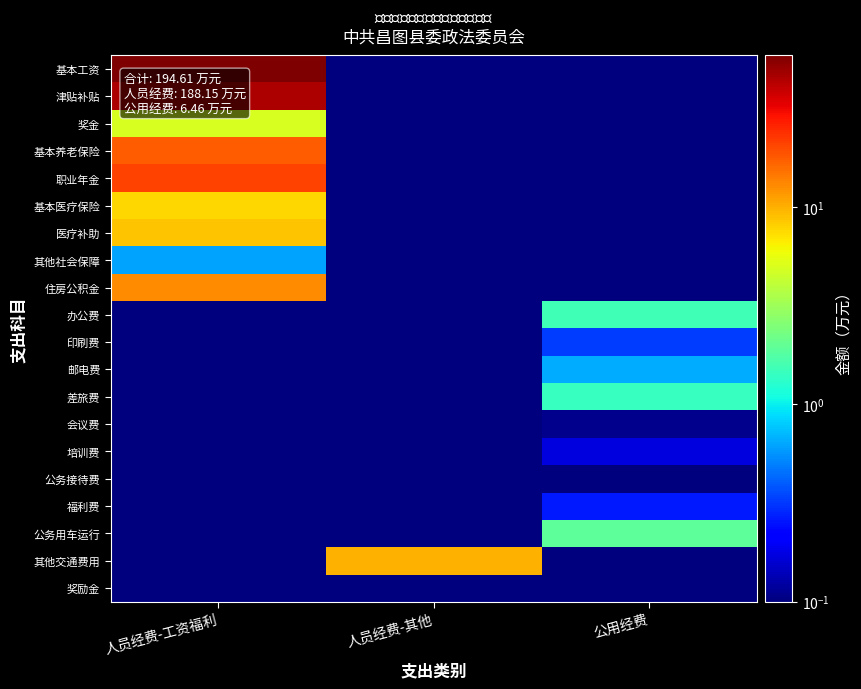

At how many categories does at least one series exceed 25?

1